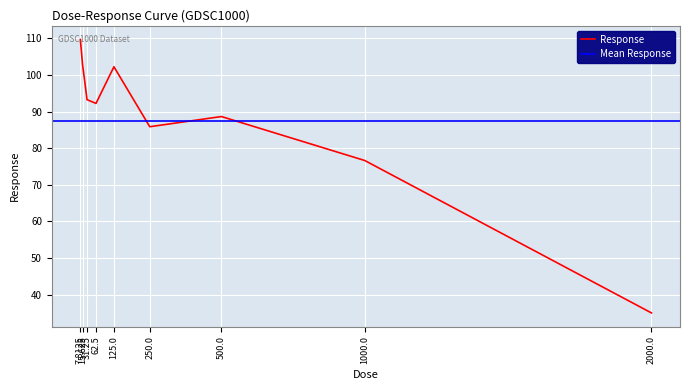

How many data points are above 92?

5